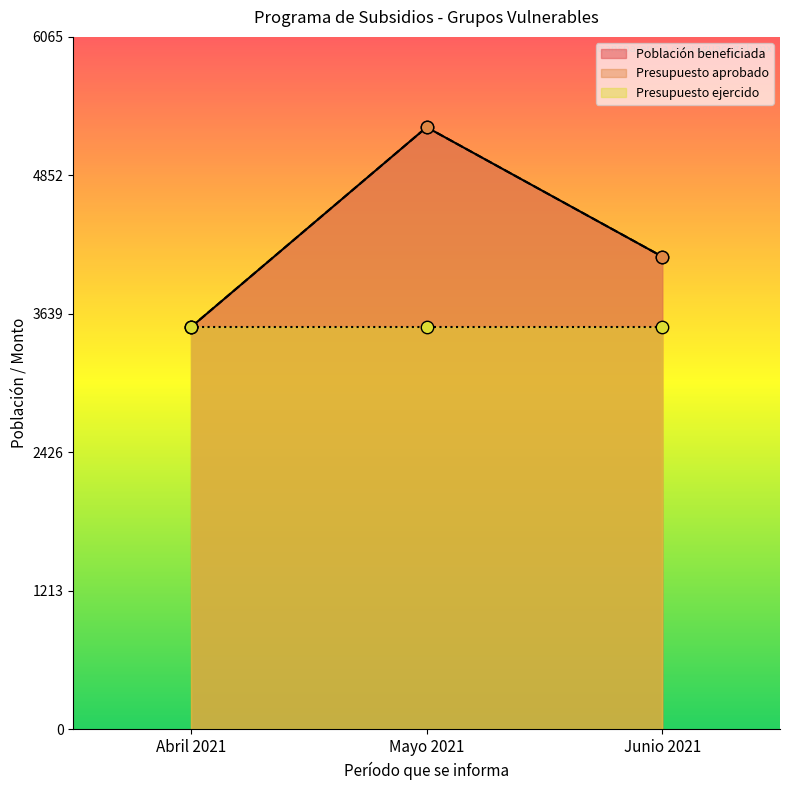

Which series reaches the maximum Y coordinate?

Población beneficiada